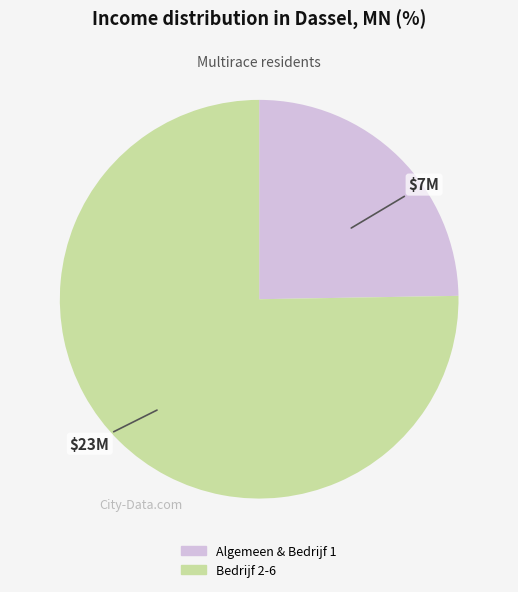

Is there a majority slice in this chart?

Yes